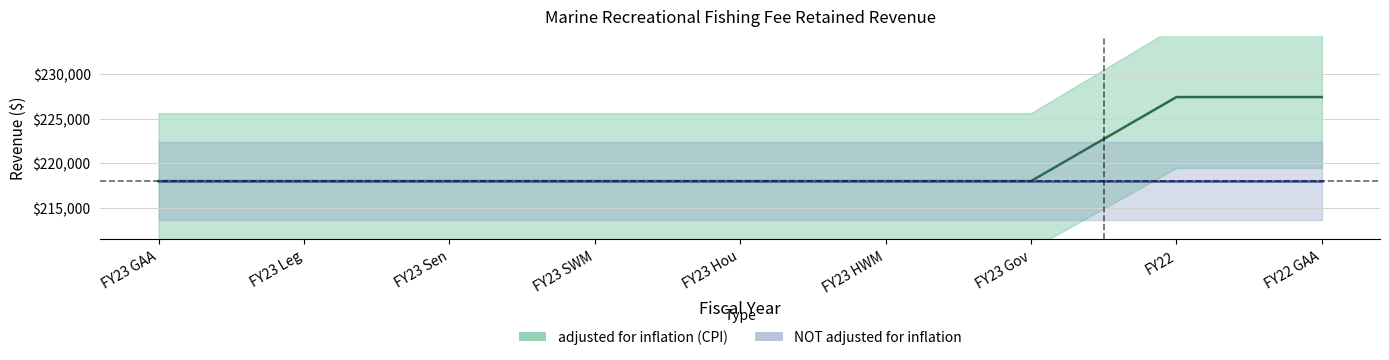

What is the difference between the maximum and minimum values?

9431